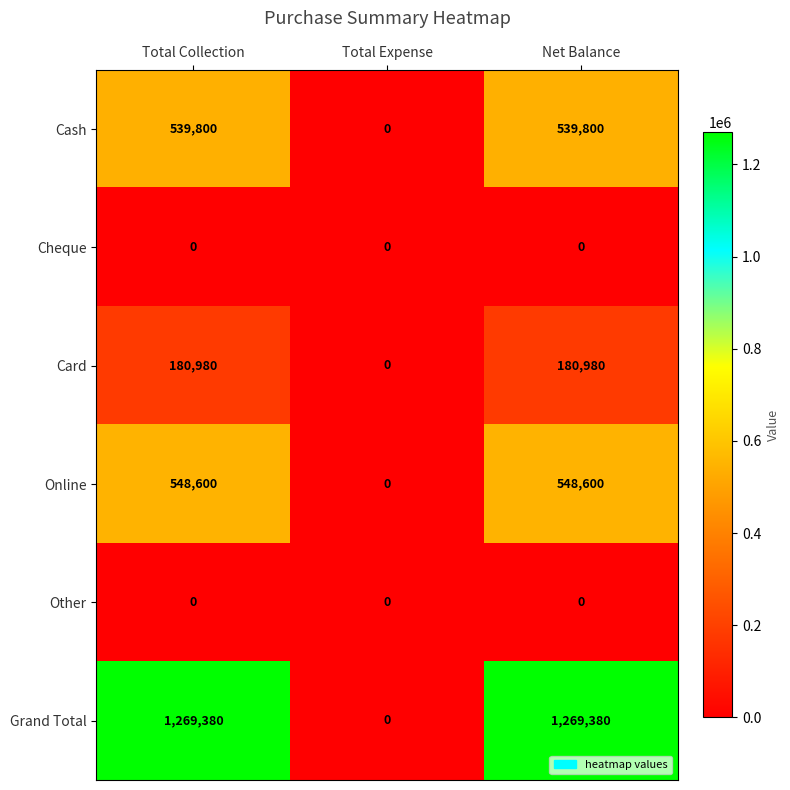

Reading left to right, transcribe all the data shown in this chart.

Cash: Total Collection=539800	Total Expense=0	Net Balance=539800
Cheque: Total Collection=0	Total Expense=0	Net Balance=0
Card: Total Collection=180980	Total Expense=0	Net Balance=180980
Online: Total Collection=548600	Total Expense=0	Net Balance=548600
Other: Total Collection=0	Total Expense=0	Net Balance=0
Grand Total: Total Collection=1269380	Total Expense=0	Net Balance=1269380